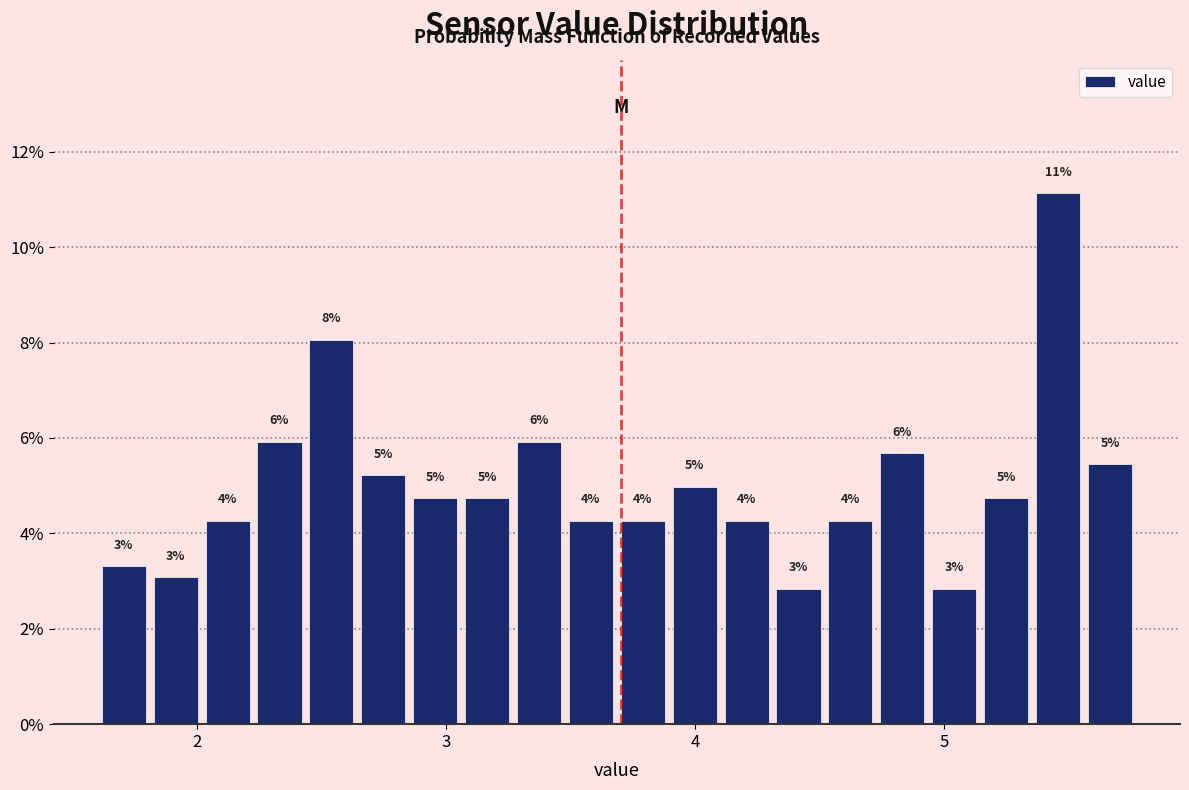

Read against the x-axis, roughly where is the centre of the tallest bar?

5.5